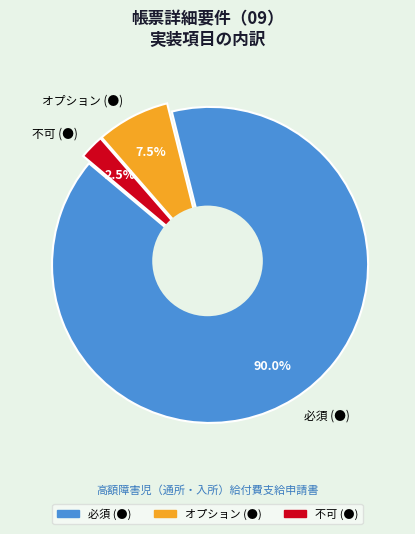

Which slice is the smallest?

不可 (●)